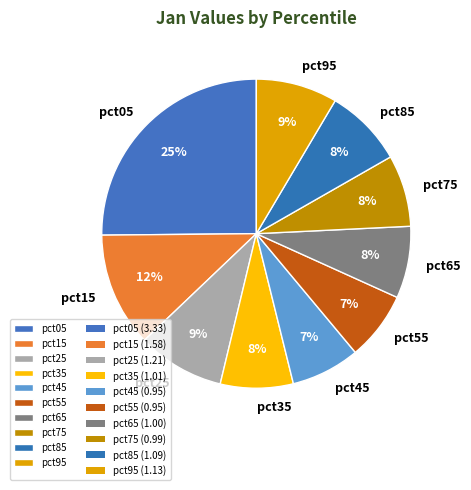

To the nearest percent, what portion does pct95 represent?

9%